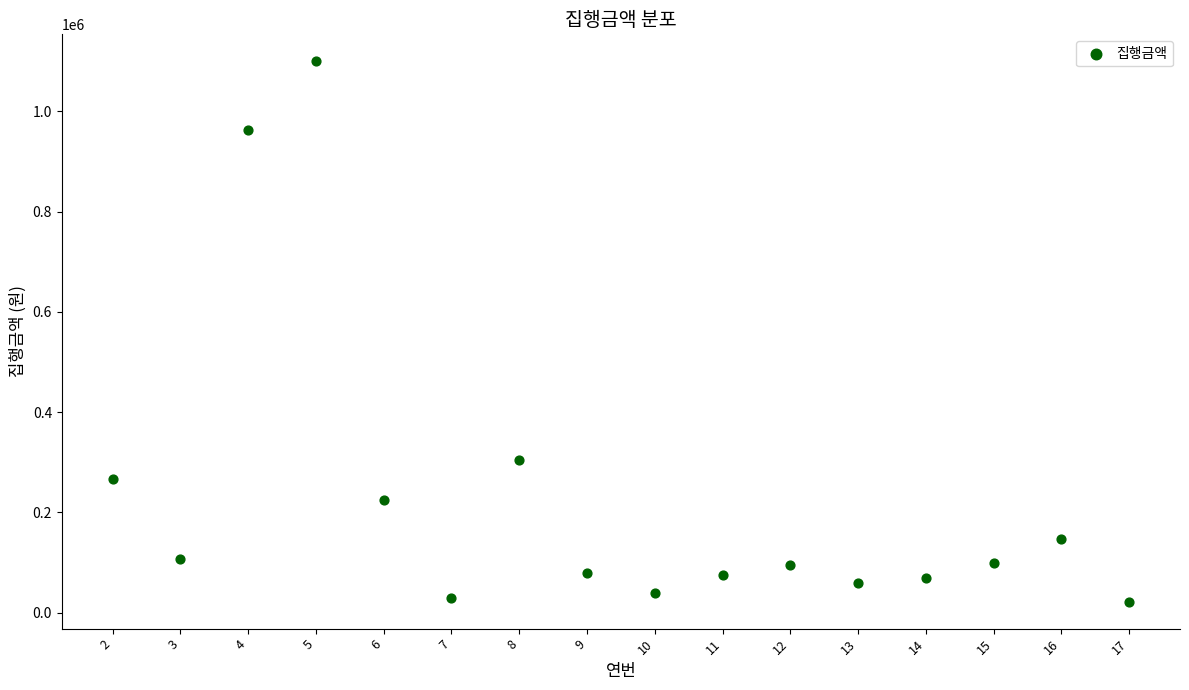

What Y value in the scatter plot is closest to 560780?

304790